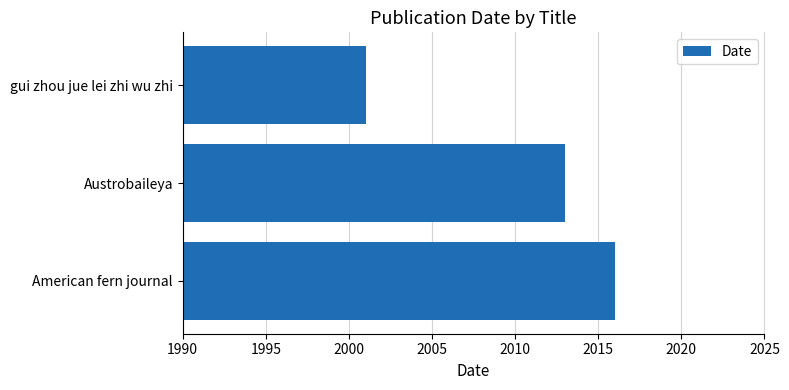

Is it true that the value at gui zhou jue lei zhi wu zhi is 3174?

False